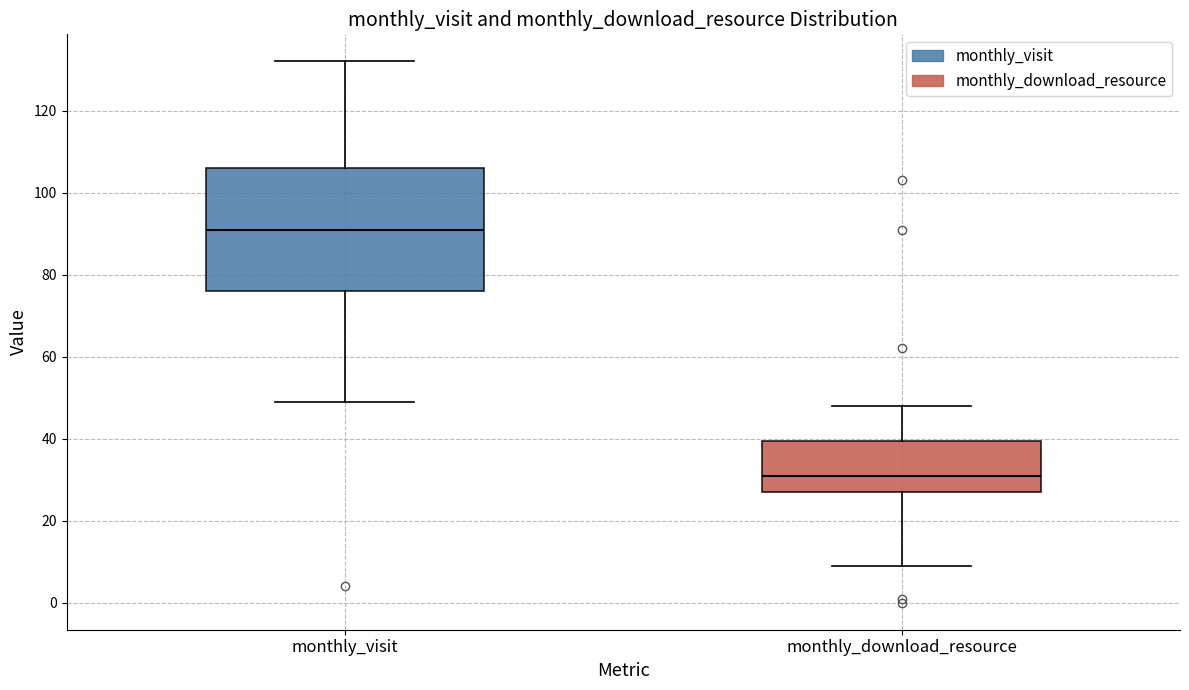

Reading left to right, read every box against the y-axis: the position of its median line, the range the box covers, and the ends of its whiskers. The values are not printed on the chart, so give them approximately, as read against the axis.

monthly_visit: median 92, box 76 to 106, whiskers 50 to 132
monthly_download_resource: median 32, box 28 to 40, whiskers 10 to 48